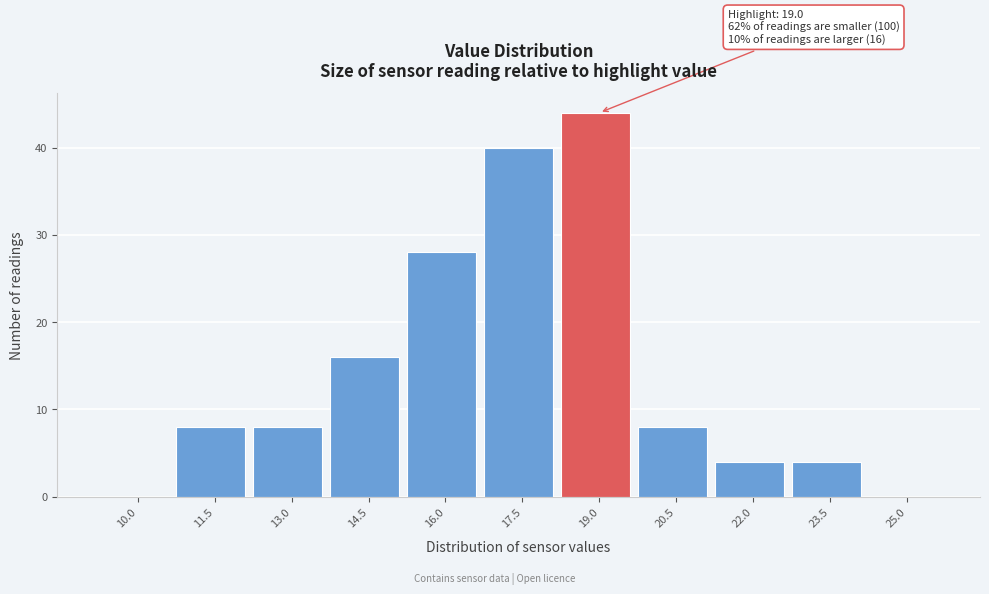

Reading left to right, transcribe all the data shown in this chart.

10.0=0	11.5=8	13.0=8	14.5=16	16.0=28	17.5=40	19.0=44	20.5=8	22.0=4	23.5=4	25.0=0